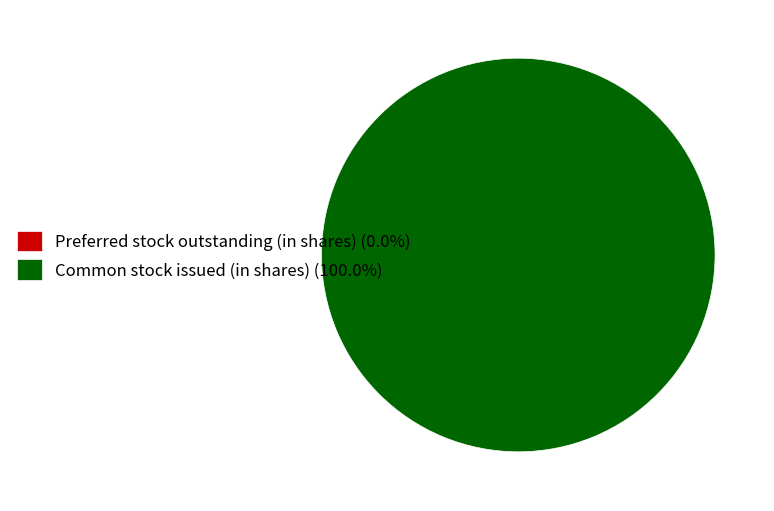

To the nearest percent, what is the combined percentage of Preferred stock outstanding (in shares) and Common stock issued (in shares)?

100%